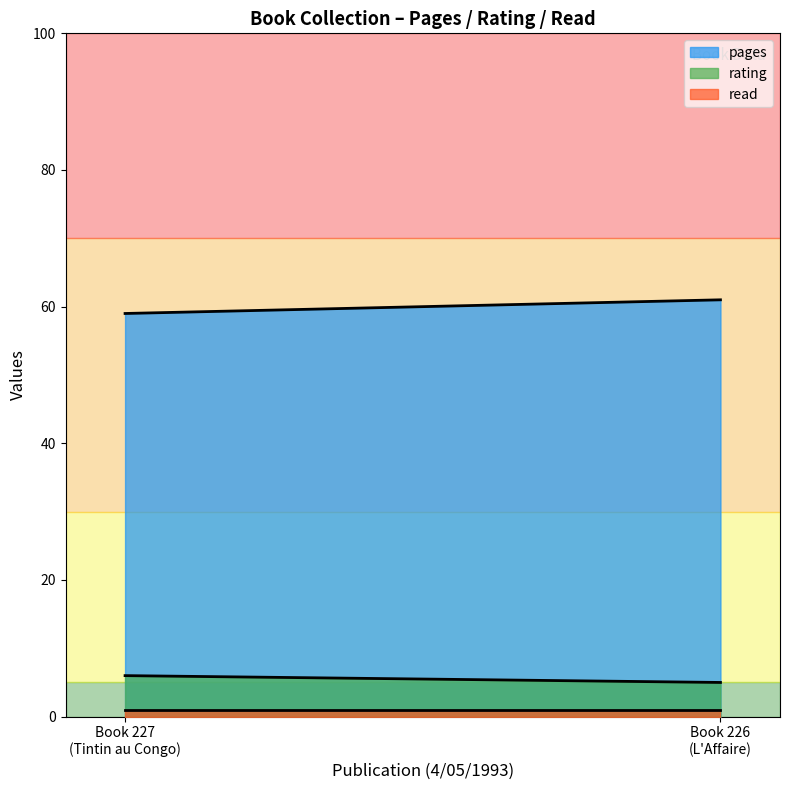

What is the lowest value of the rating series?

5